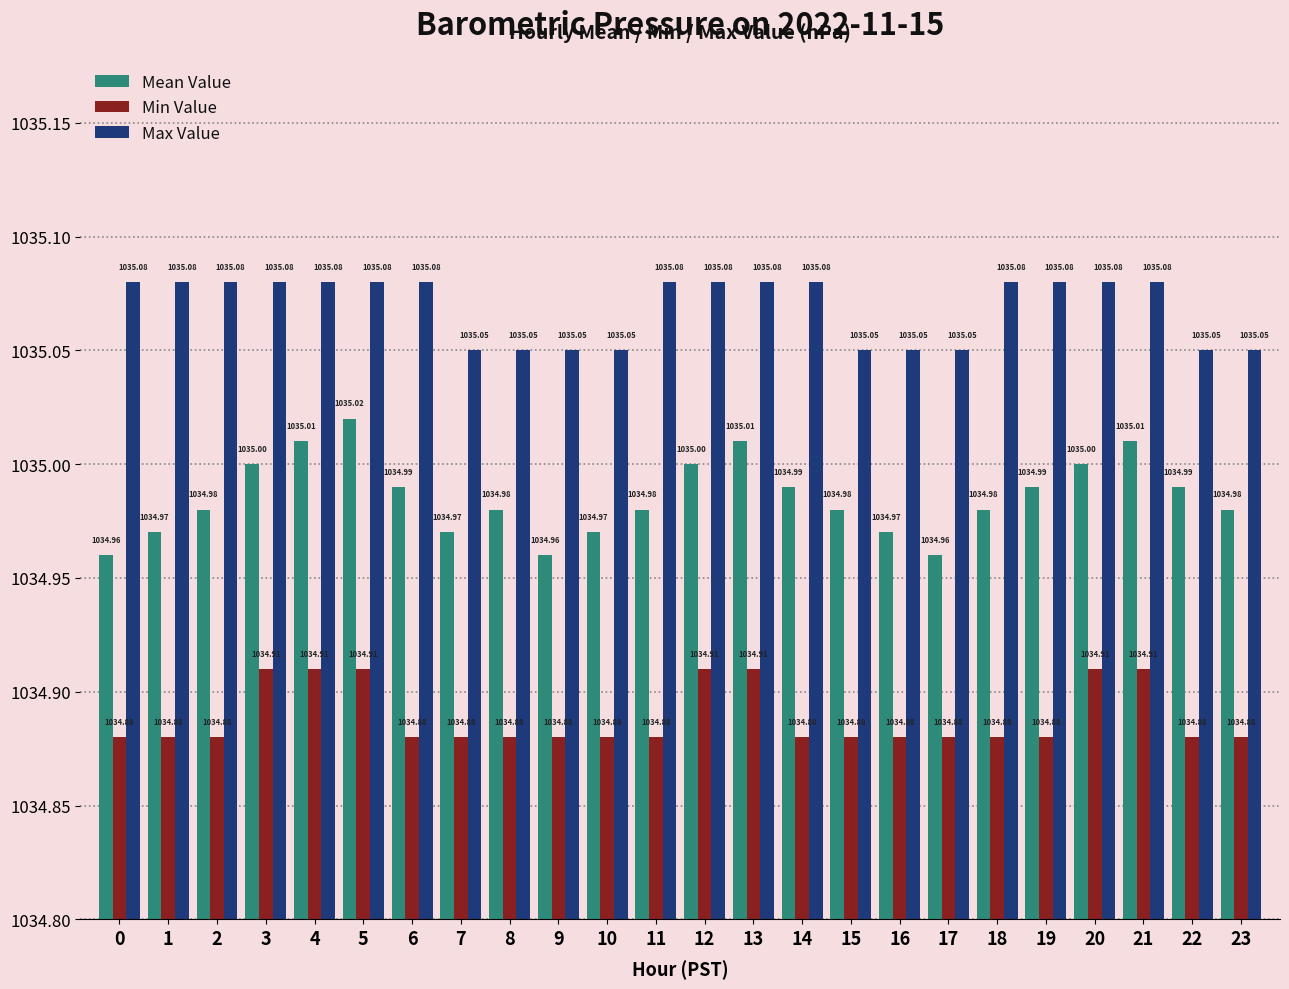

Does the chart contain any negative values?

No